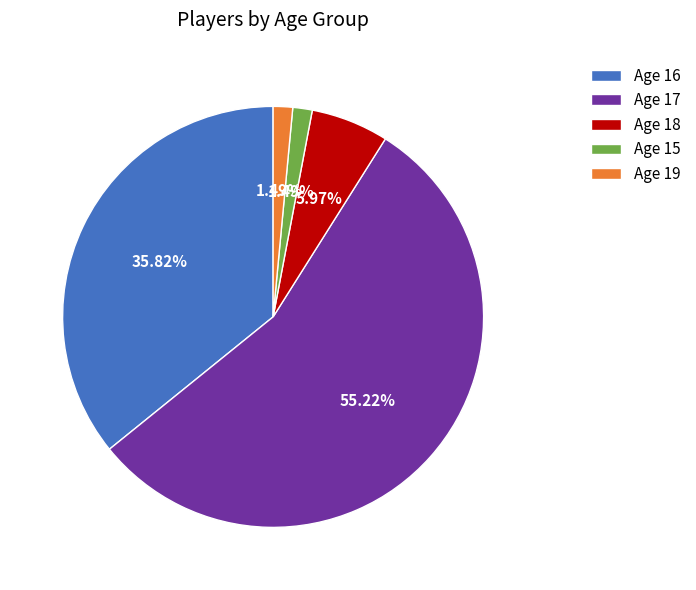

Does Age 18 account for over 50% of the chart?

No